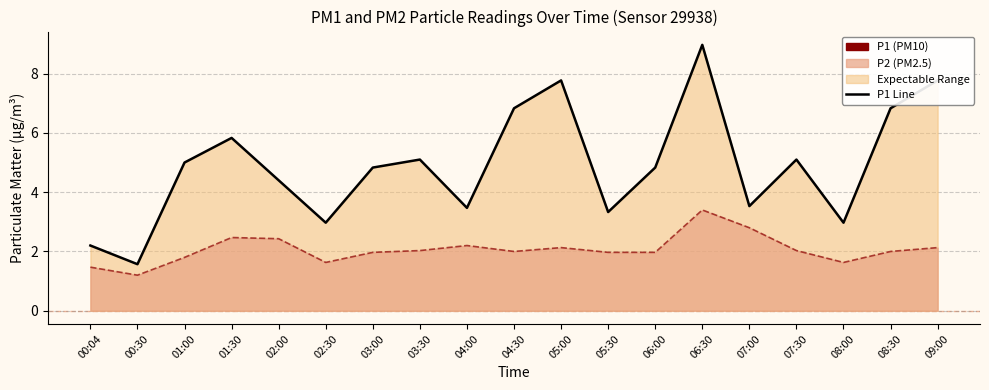

True or false: P1 Line and P2 Line intersect in this chart.

False